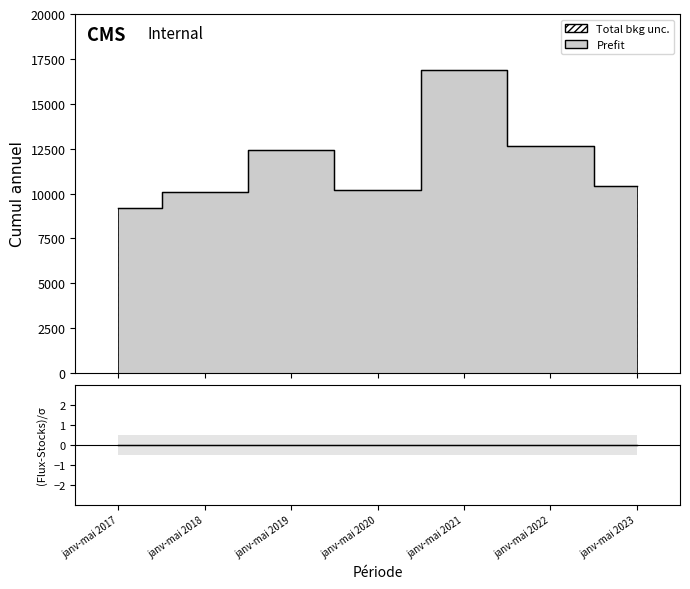

What is the difference between the Stocks values at janv-mai 2023 and janv-mai 2019?

2034